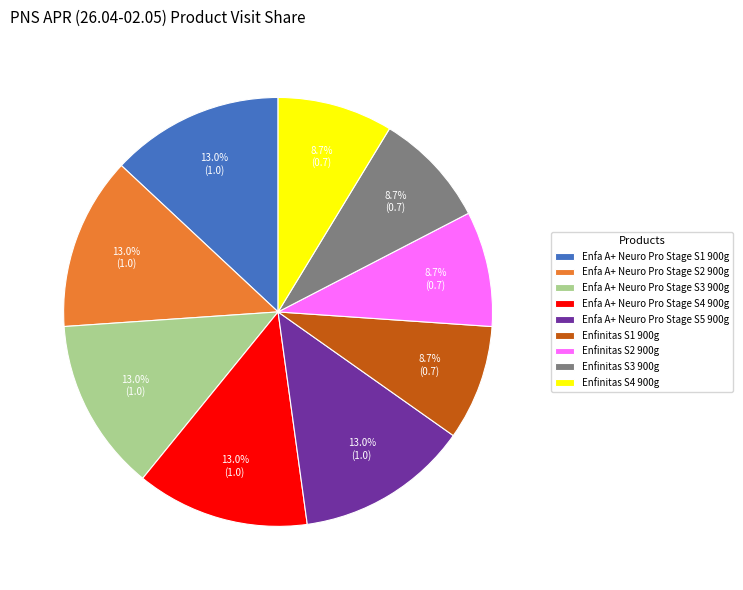

Is there any slice that represents more than half of the pie?

No